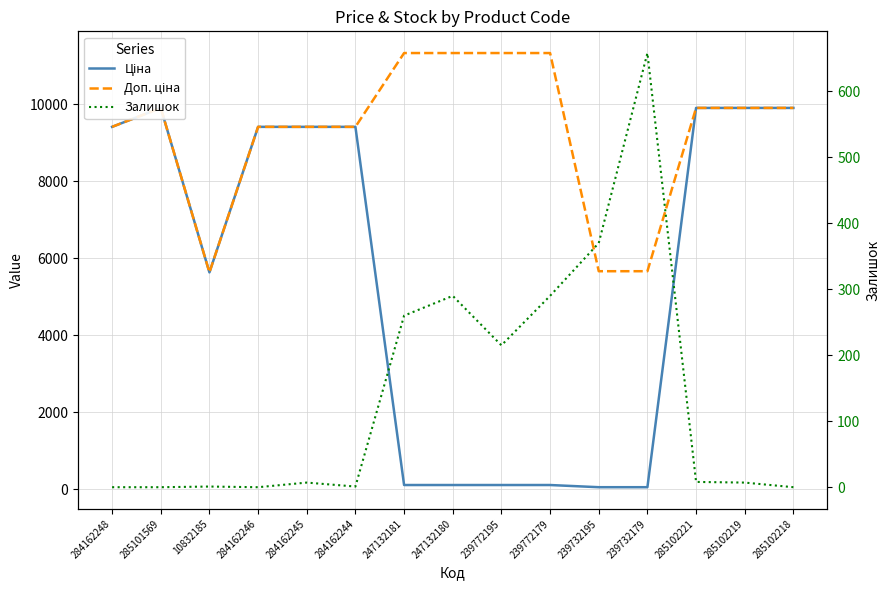

Which category has the highest value across all series?

247132181